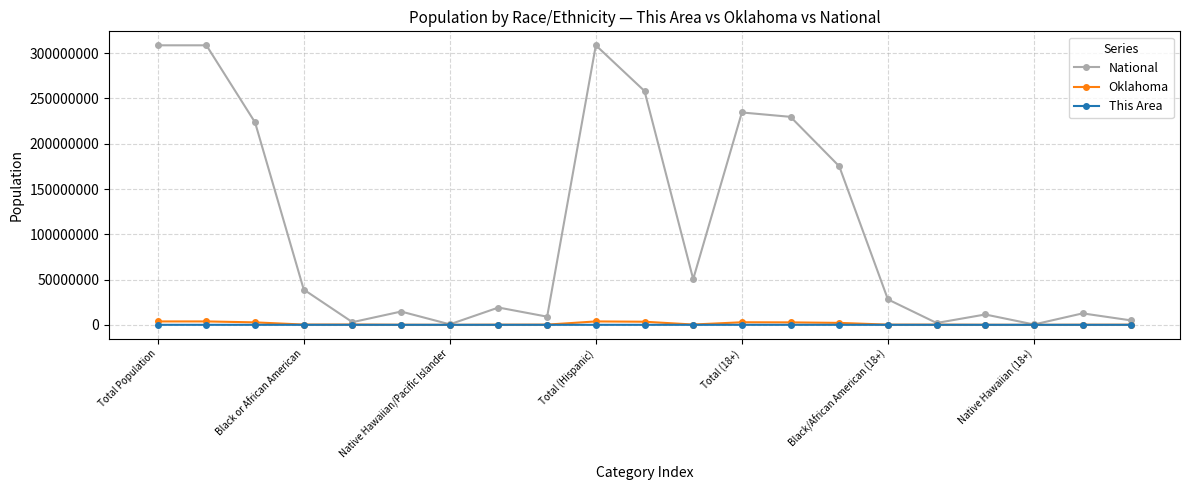

What is the difference between the maximum and minimum values in the This Area series?

10156